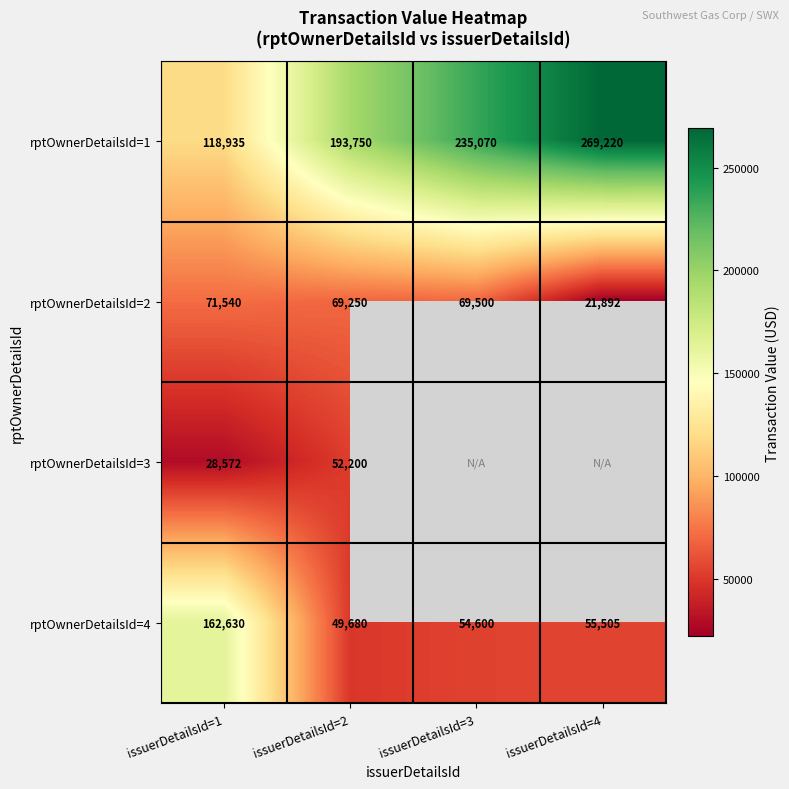

What is the greatest value displayed?

269220.0